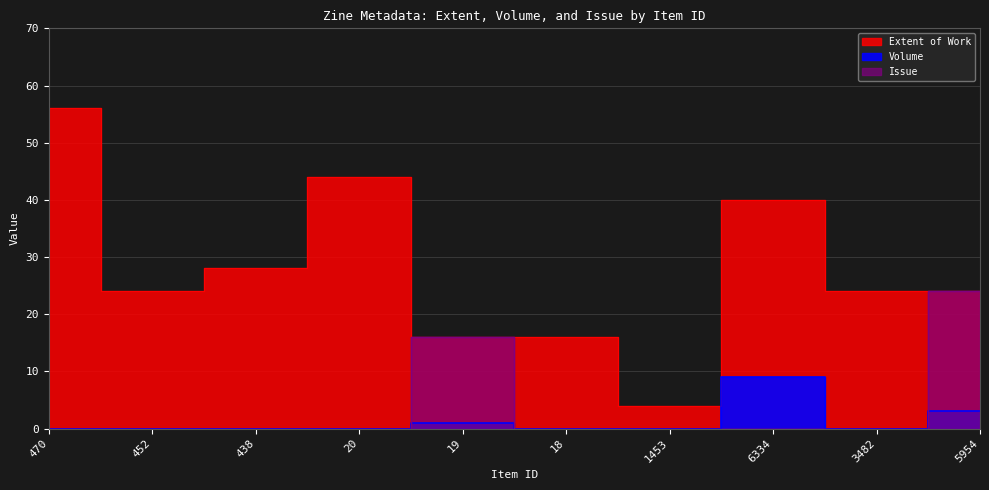

Is it true that Extent of Work equals 5 at 18?

False